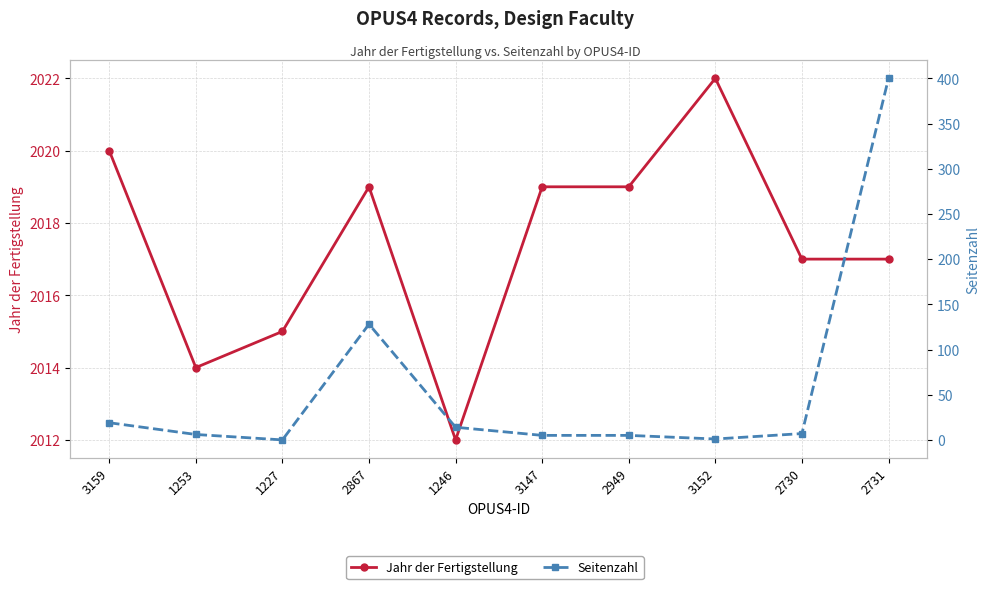

What is the total value across all series at 2731?

2417